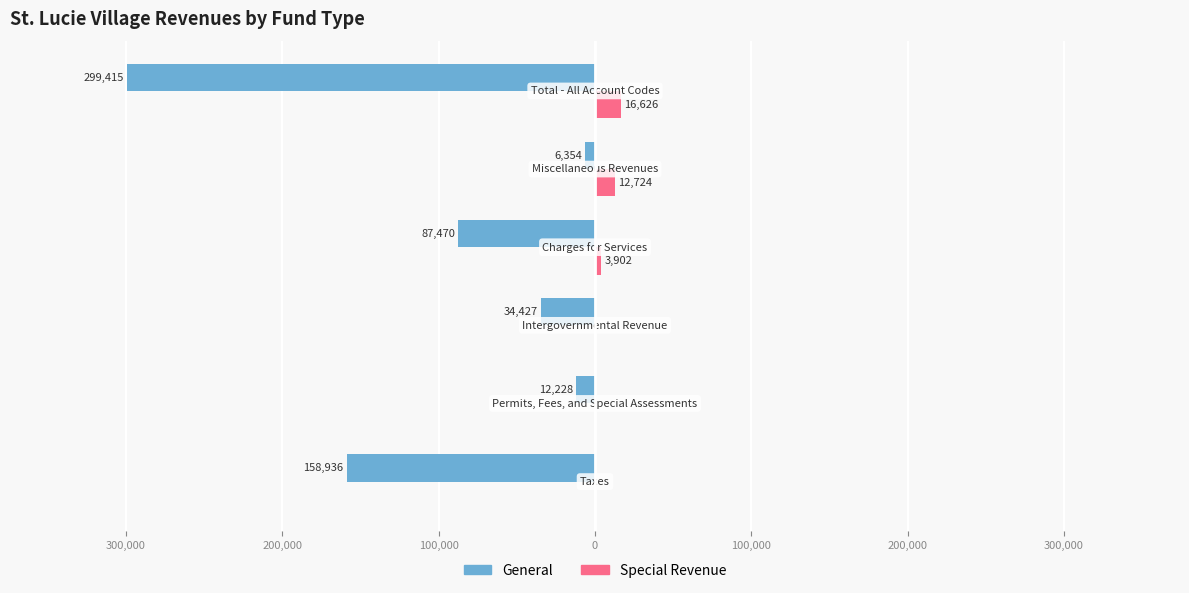

What are all the series names shown in the legend?

General, Special Revenue